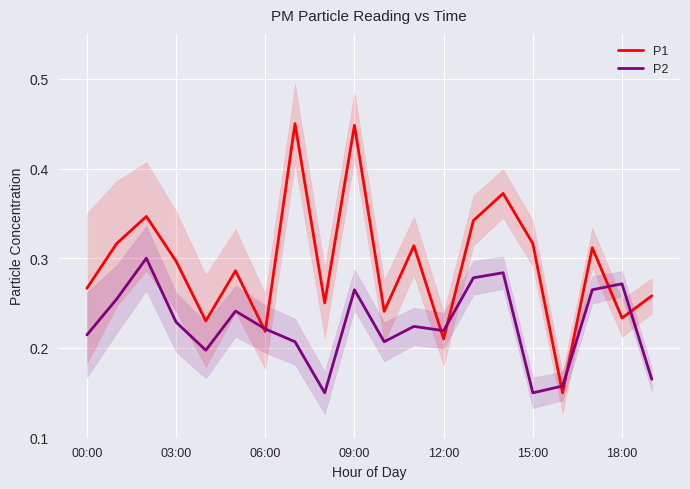

The value of P1 at 15:00 is 0.5. True or false?

False